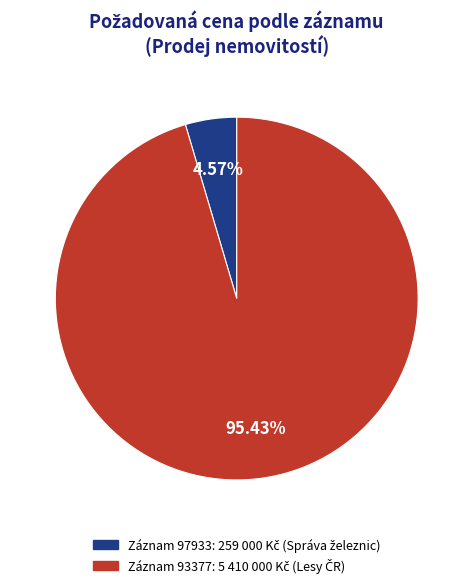

Is there a majority slice in this chart?

Yes